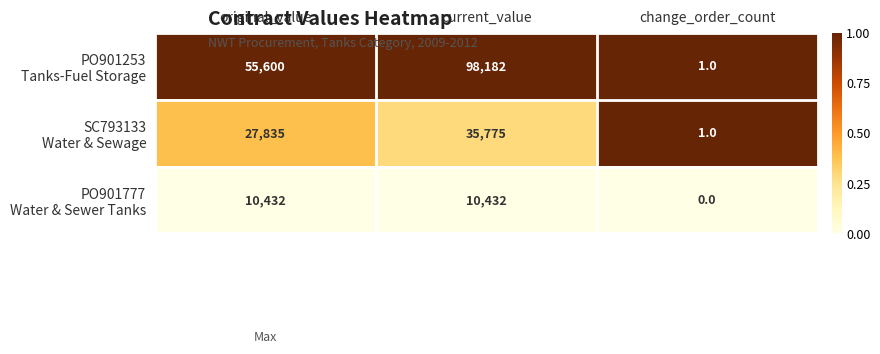

What is the difference between the highest and lowest values at current_value?

87750